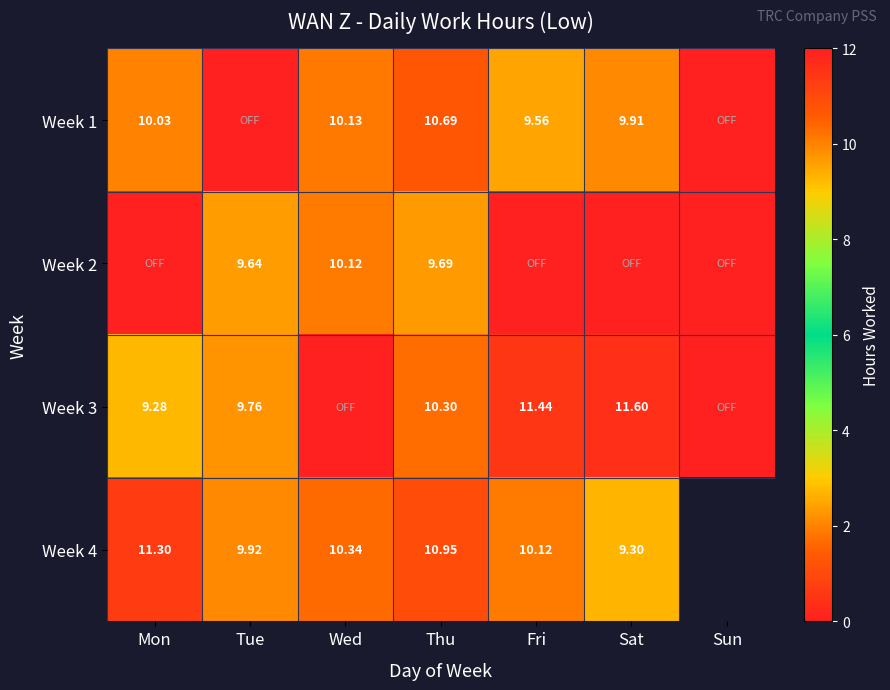

Rank the categories by Week 2 value from highest to lowest.

Wed, Thu, Tue, Mon, Fri, Sat, Sun